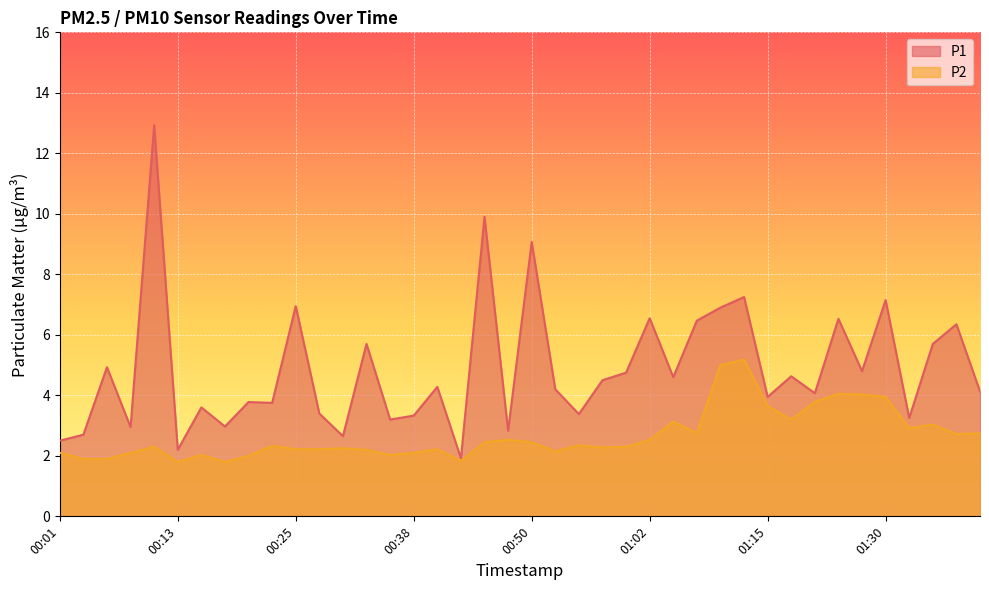

Reading left to right, transcribe all the data shown in this chart.

P1: 2.5	2.7	4.9	3.0	12.9	2.2	3.6	3.0	3.8	3.8	7.0	3.4	2.6	5.7	3.2	3.3	4.3	1.9	9.9	2.8	9.1	4.2	3.4	4.5	4.8	6.5	4.6	6.5	6.9	7.2	4.0	4.6	4.1	6.5	4.8	7.2	3.2	5.7	6.3	4.1
P2: 2.1	1.9	1.9	2.1	2.3	1.8	2.0	1.8	2.0	2.3	2.2	2.2	2.2	2.2	2.0	2.1	2.2	1.8	2.5	2.5	2.5	2.1	2.4	2.3	2.3	2.5	3.1	2.8	5.0	5.2	3.6	3.2	3.8	4.0	4.0	4.0	2.9	3.0	2.7	2.8